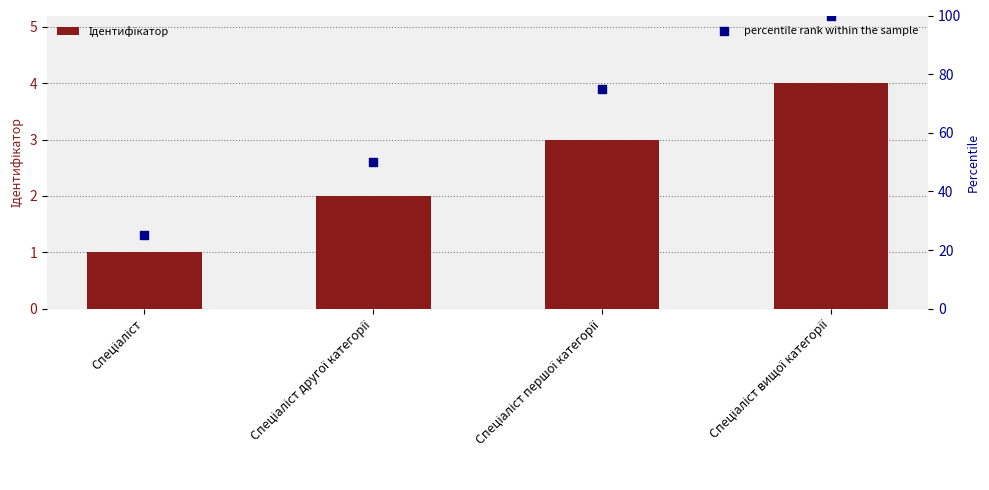

Which series reaches the maximum Y coordinate?

percentile rank within the sample